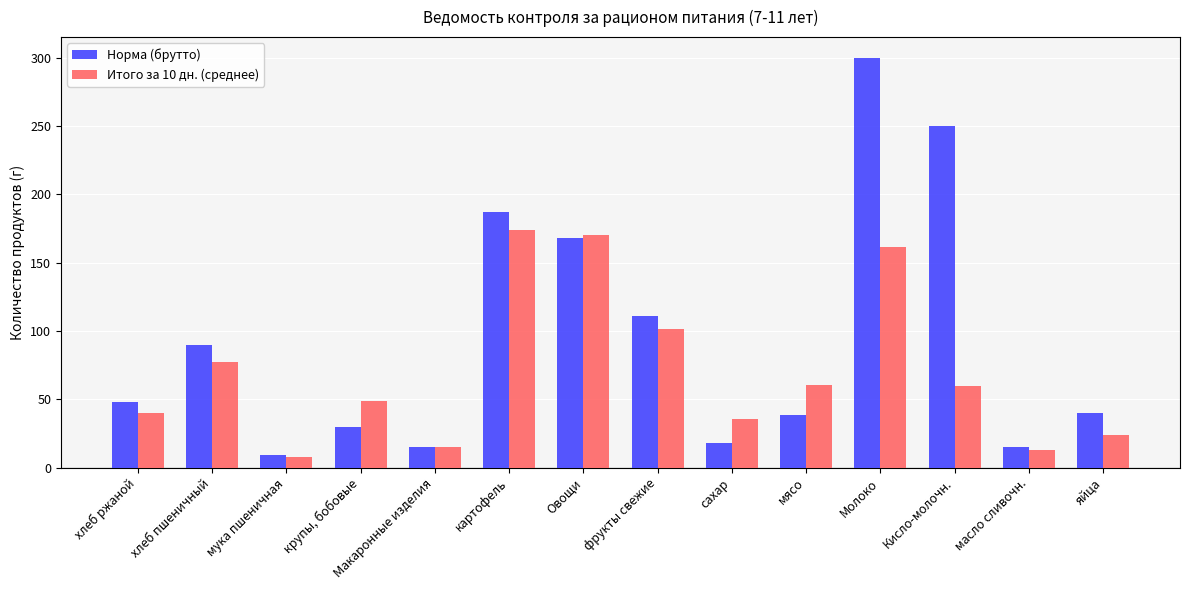

What is the spread (max minus min) of values at масло сливочн.?

2.0